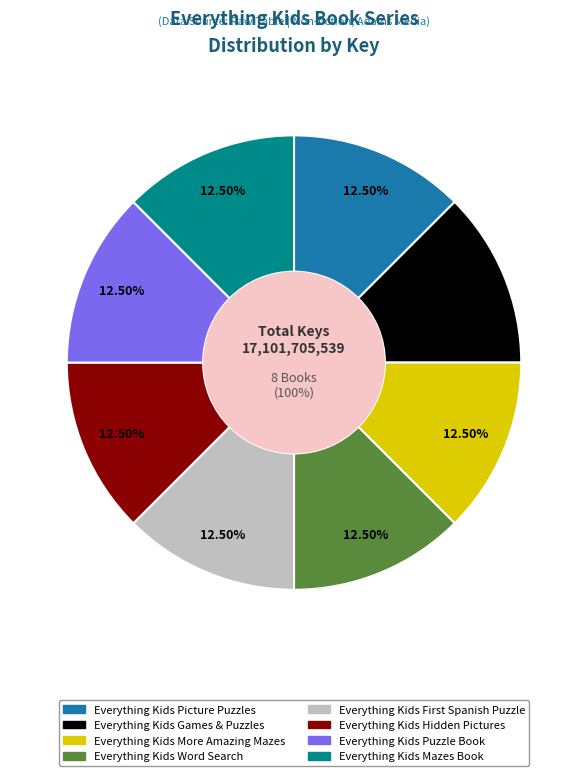

Is the sum of Everything Kids Puzzle Book and Everything Kids Word Search greater than half?

No